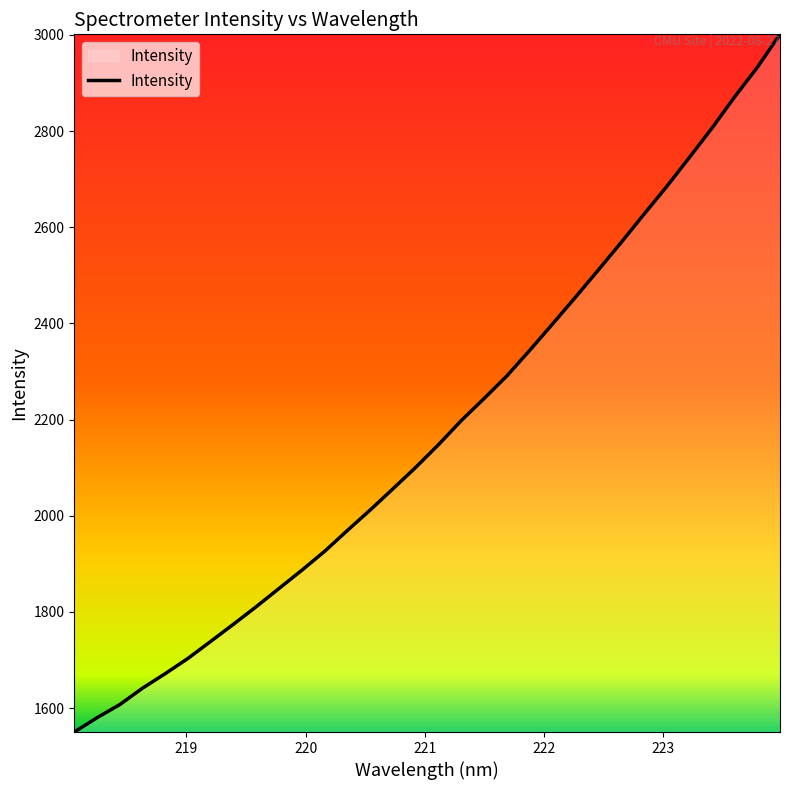

What is the smallest value displayed?

1550.2